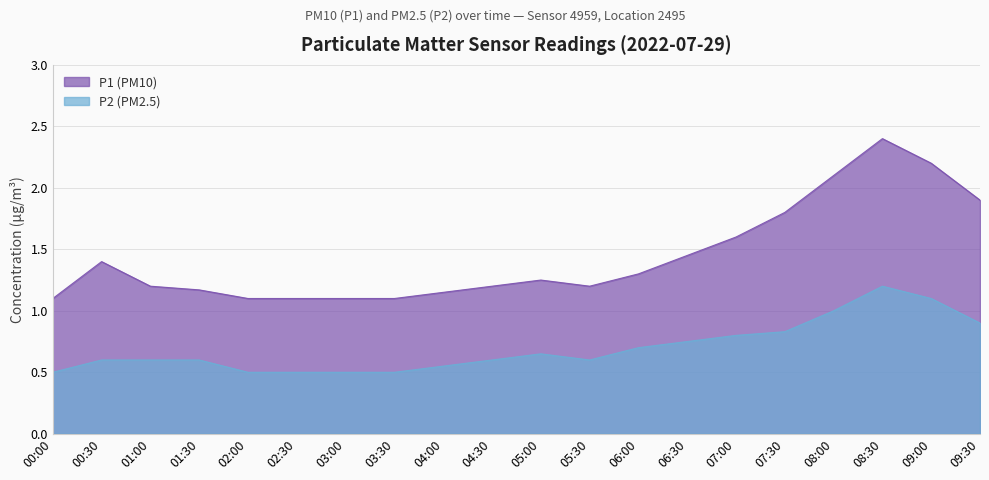

What is the label of the 2nd point from the right?

09:00